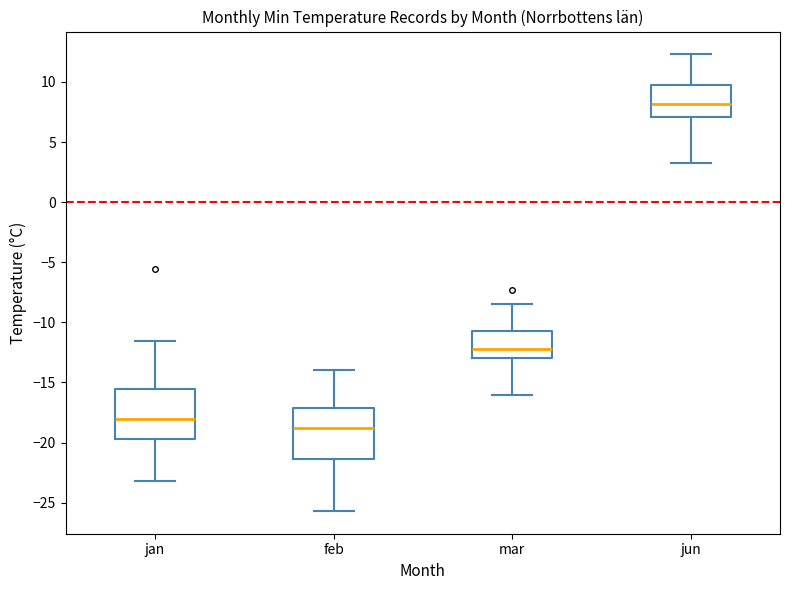

Where does the median line of the box for jun sit on the y-axis? The values are not printed on the chart, so give them approximately, as read against the axis.

8.0